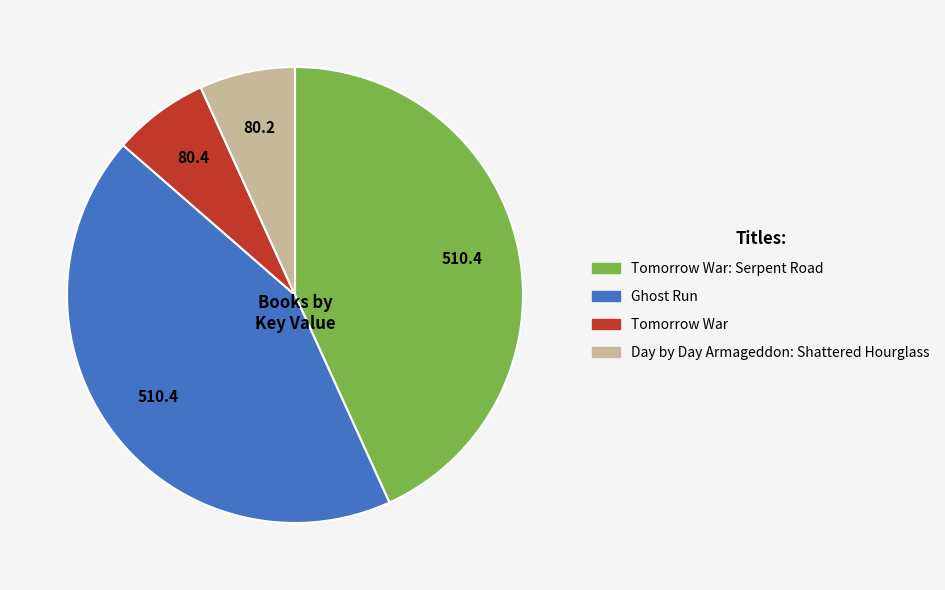

Is there a majority slice in this chart?

No